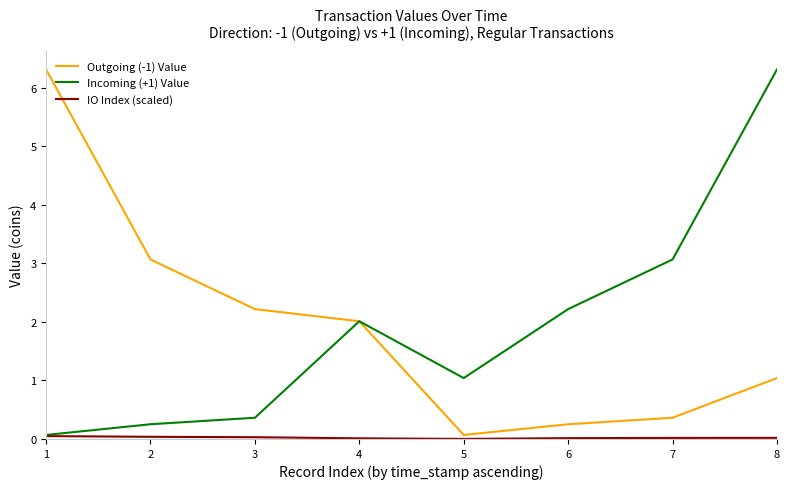

The Incoming (+1) Value series shows 1.0 at 5. True or false?

True